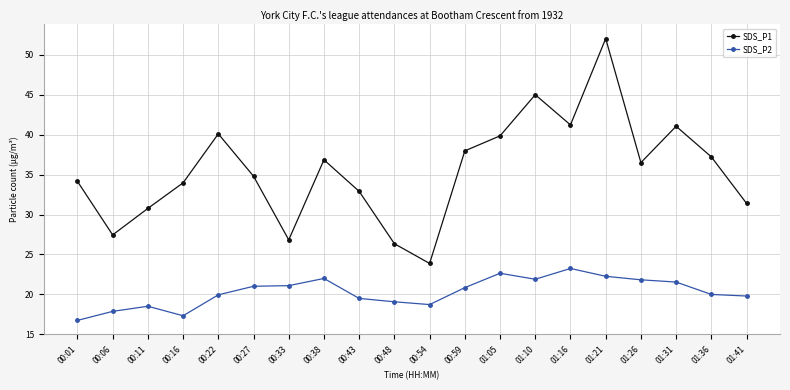

Is it true that SDS_P2 equals 11.1 at 01:16?

False